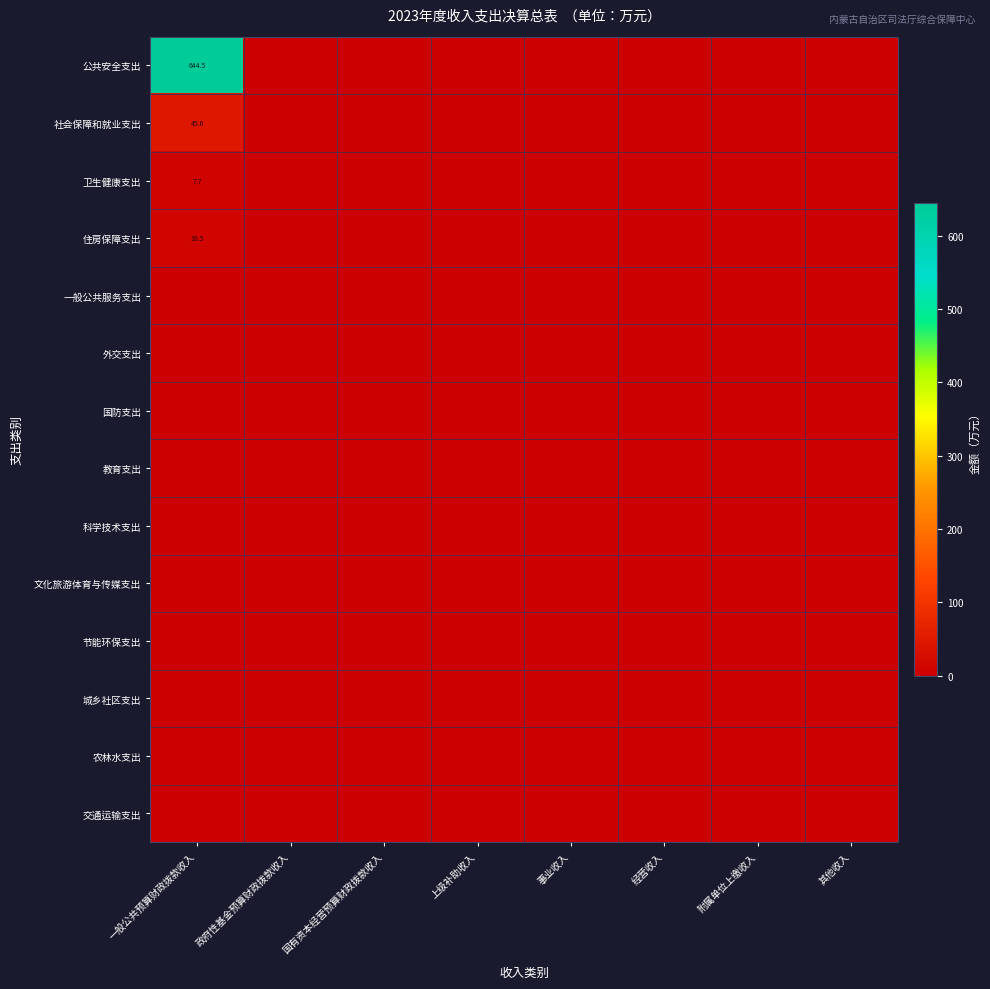

True or false: 住房保障支出 has a value of 5.1 at 一般公共预算财政拨款收入.

False